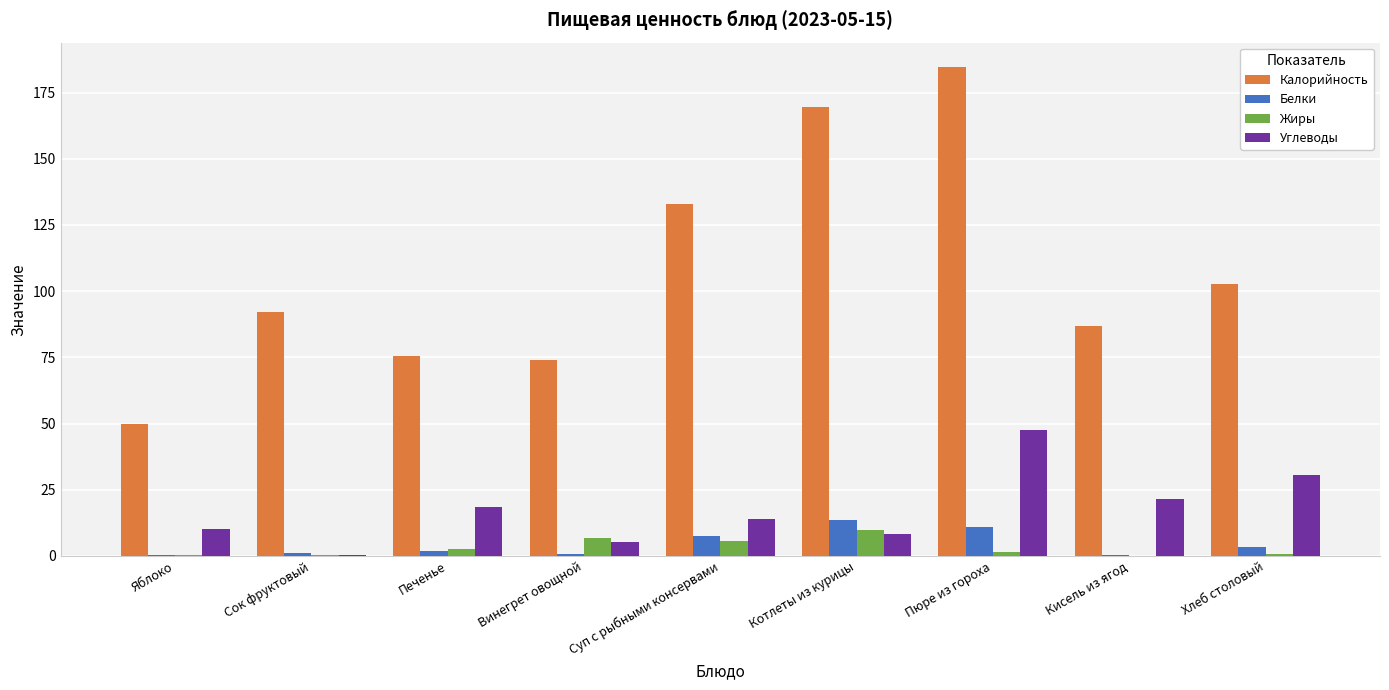

At which category is the sum across all series the highest?

Пюре из гороха